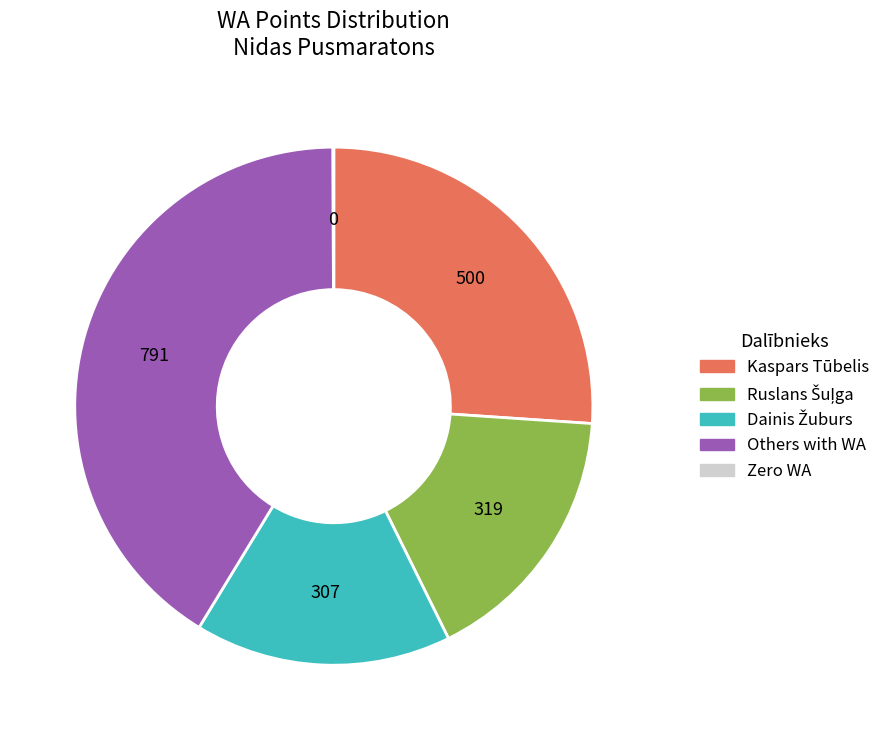

What is the largest slice in the pie chart?

Others with WA